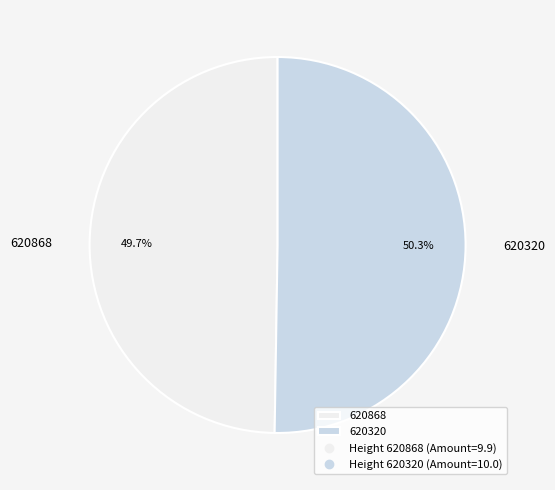

What is the largest slice in the pie chart?

620320